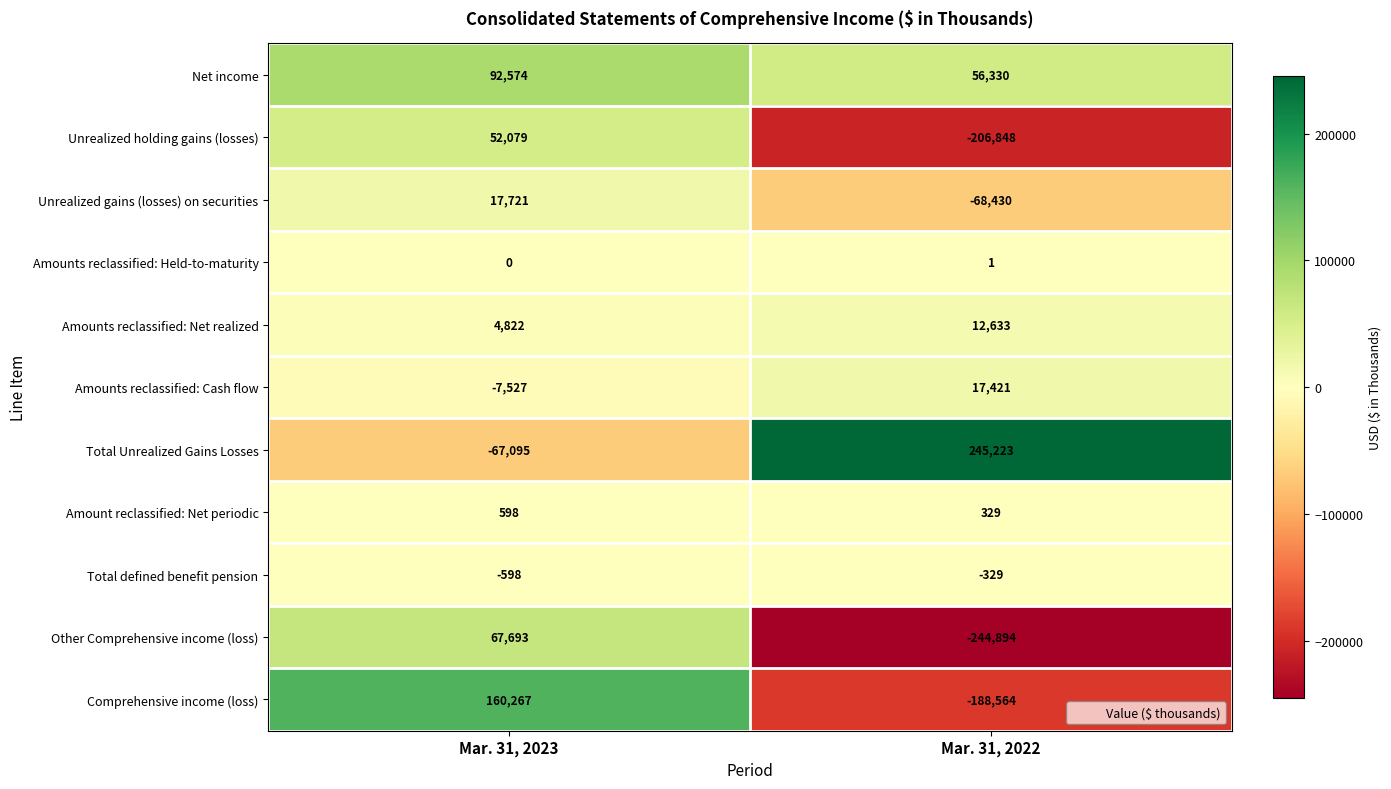

At which category is the sum across all series the highest?

Mar. 31, 2023